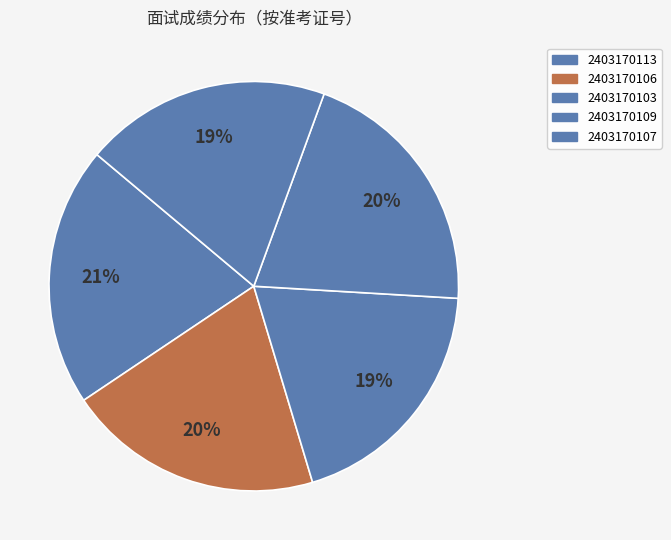

Does 2403170107 account for over 50% of the chart?

No